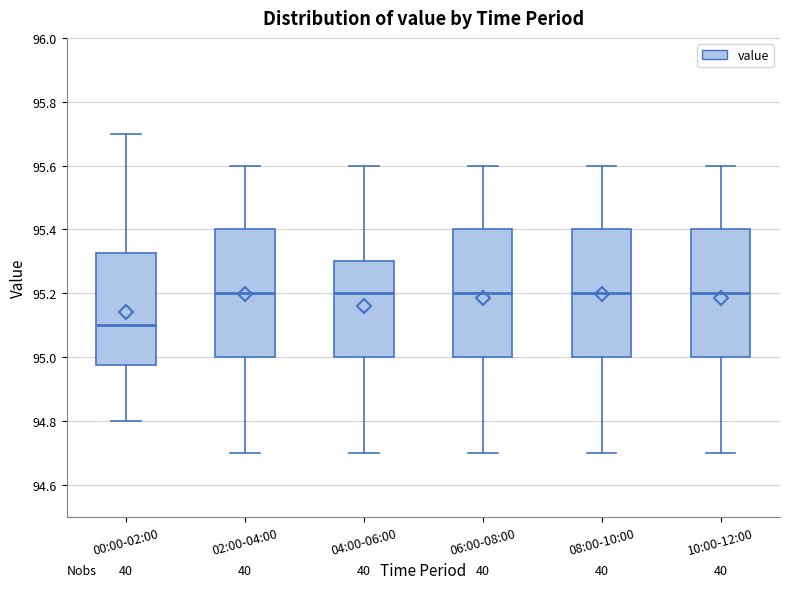

Where is the lower edge of the box for 00:00-02:00 on the y-axis? The values are not printed on the chart, so give them approximately, as read against the axis.

94.98